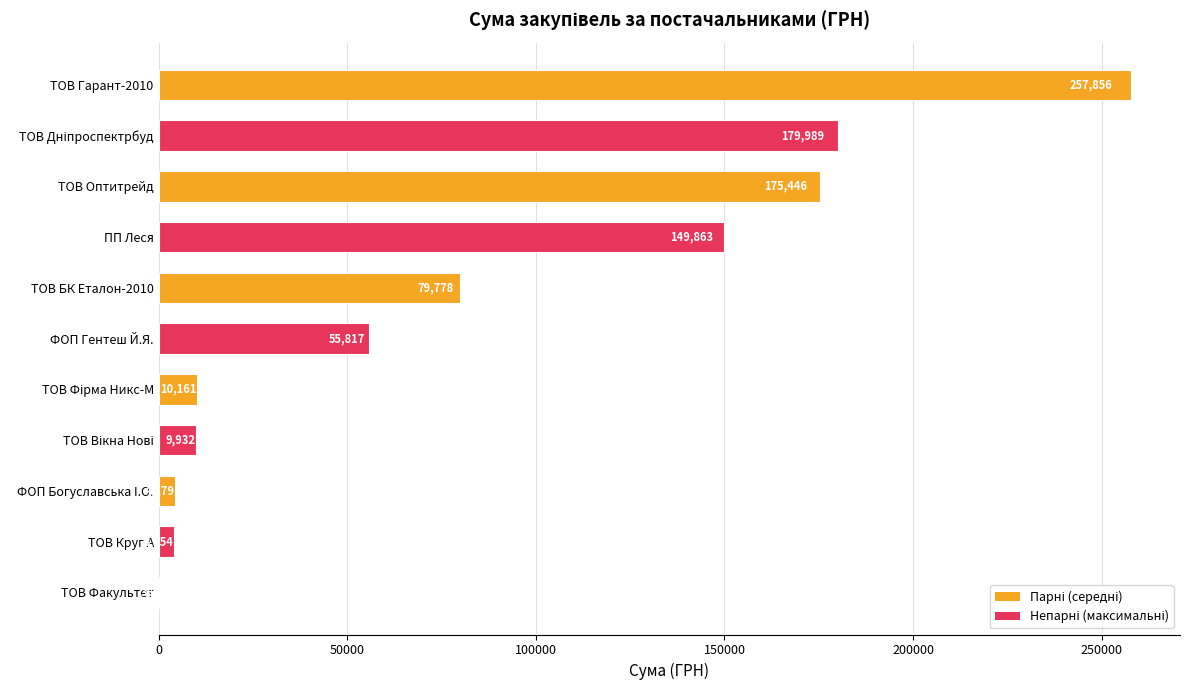

Is it true that the value at ТОВ Круг А is 3954.3?

True